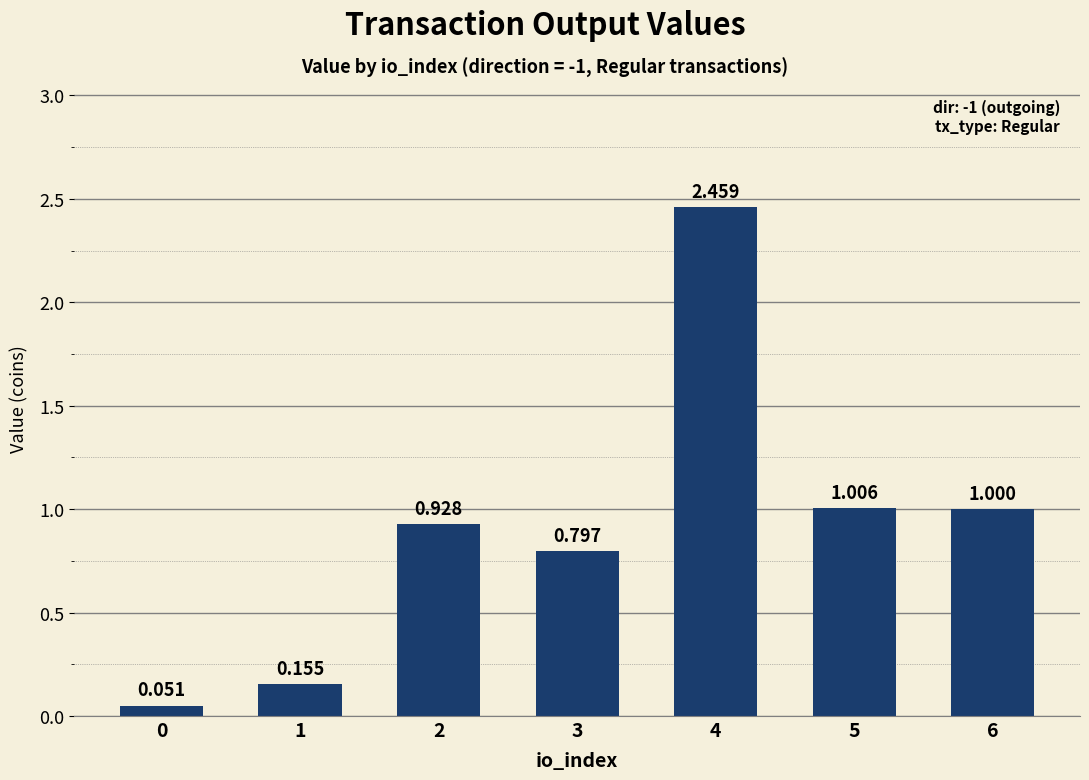

What is the minimum value shown in the chart?

0.1